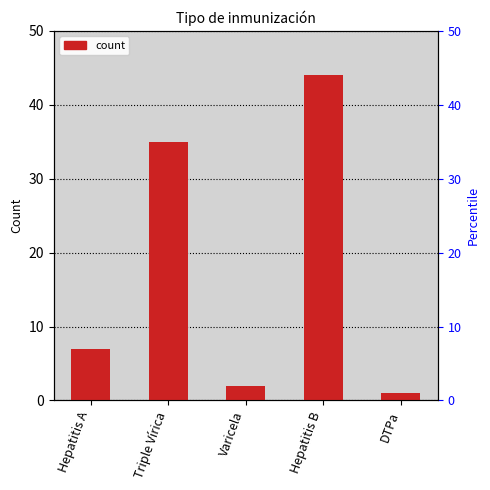

Which has a higher value, Hepatitis A or Hepatitis B?

Hepatitis B